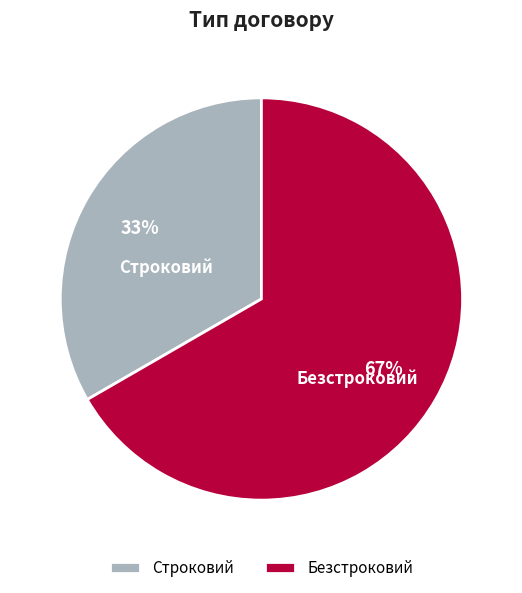

Which slice is the largest?

Безстроковий